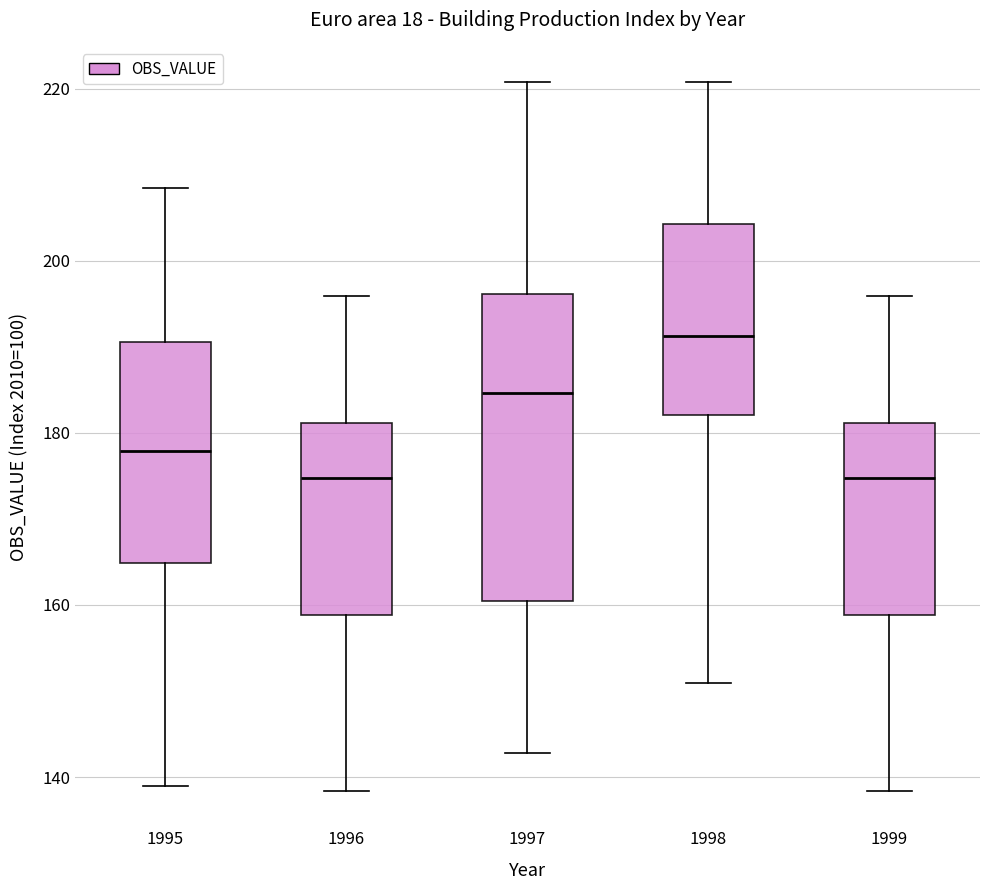

Reading left to right, read every box against the y-axis: the position of its median line, the range the box covers, and the ends of its whiskers. The values are not printed on the chart, so give them approximately, as read against the axis.

1995: median 178, box 164 to 190, whiskers 138 to 208
1996: median 174, box 158 to 182, whiskers 138 to 196
1997: median 184, box 160 to 196, whiskers 142 to 220
1998: median 192, box 182 to 204, whiskers 150 to 220
1999: median 174, box 158 to 182, whiskers 138 to 196